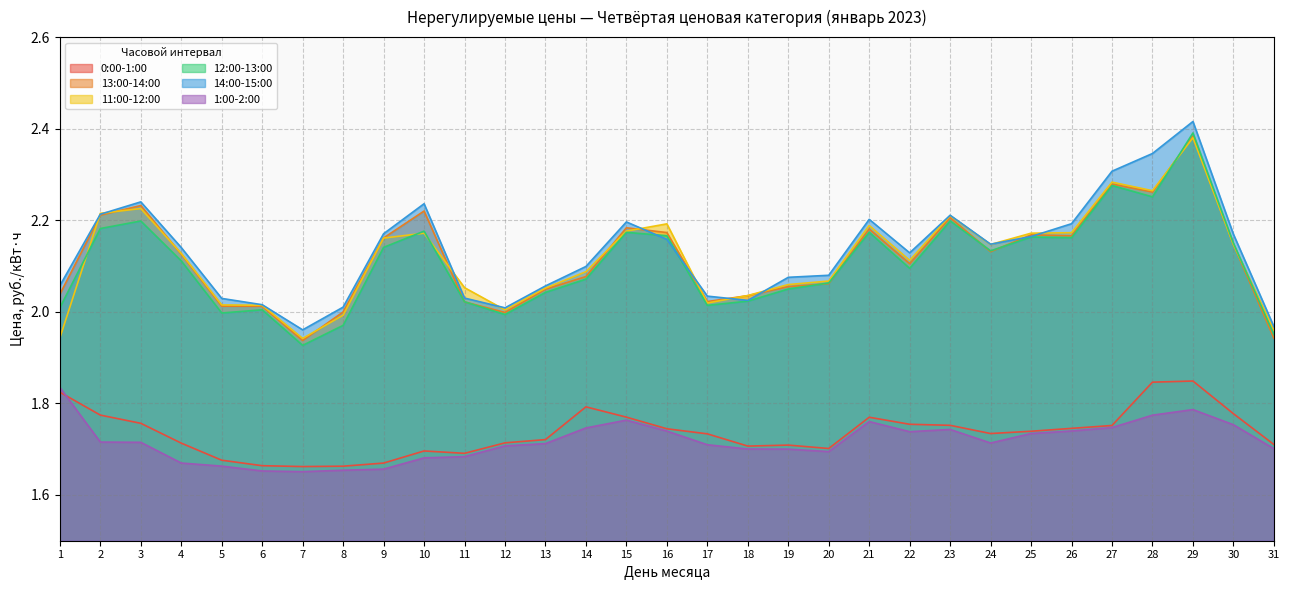

After their last crossing, which series has the higher values: 11:00-12:00 or 13:00-14:00?

11:00-12:00